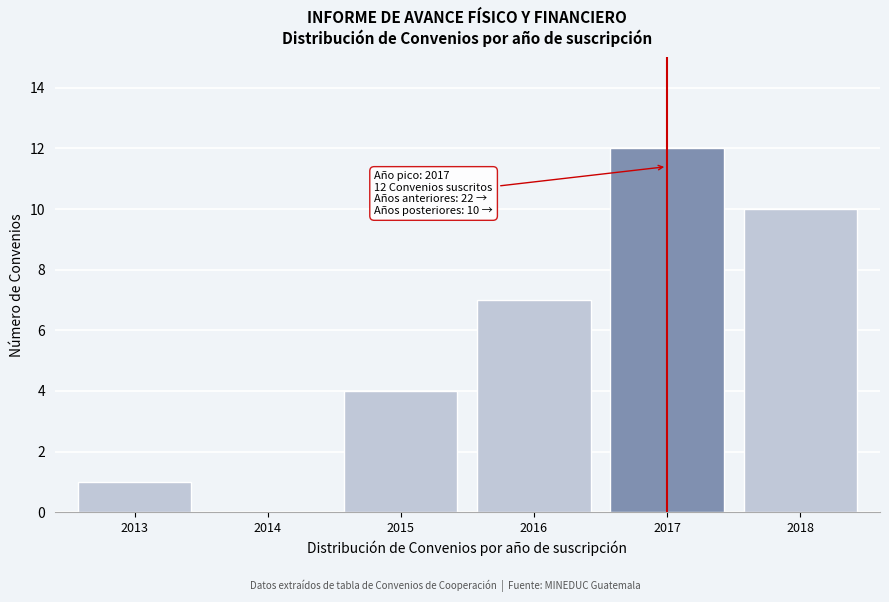

Reading left to right, list all the values displayed in this chart.

2013=1	2014=0	2015=4	2016=7	2017=12	2018=10